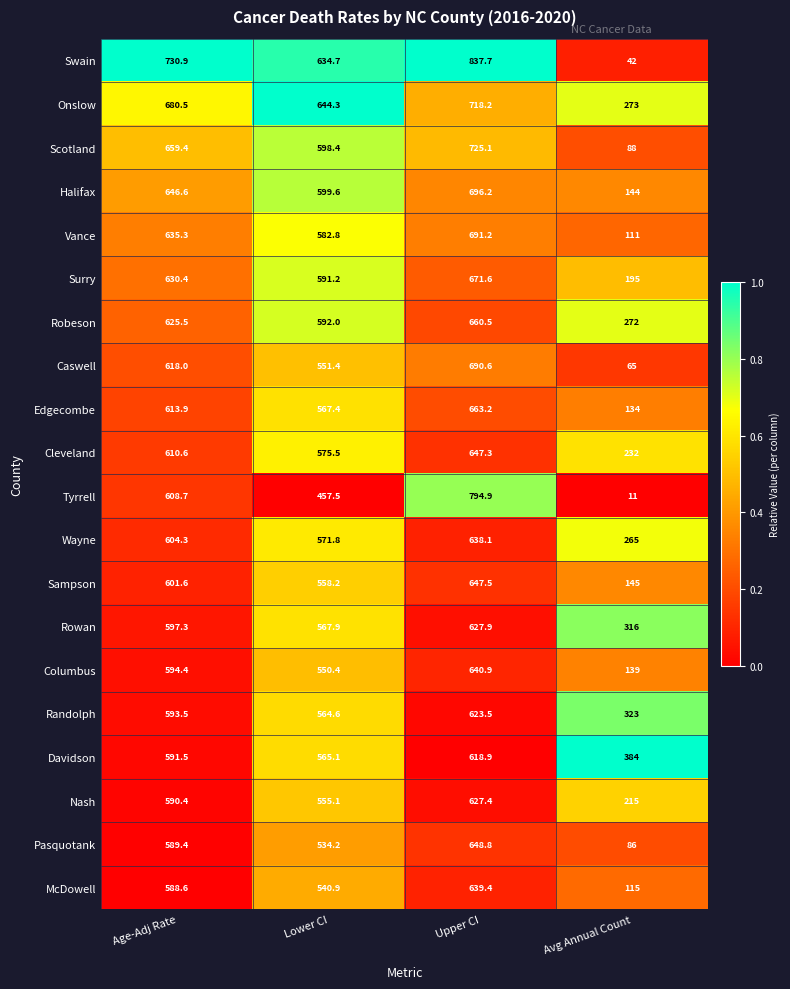

At how many categories does at least one series exceed 302?

4